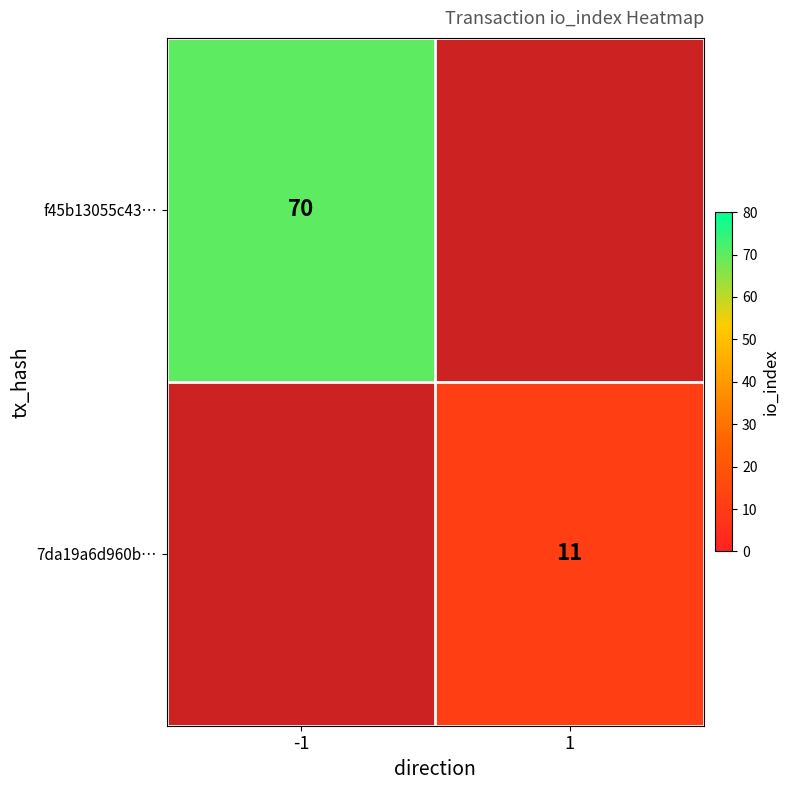

At how many categories does at least one series exceed 60?

1